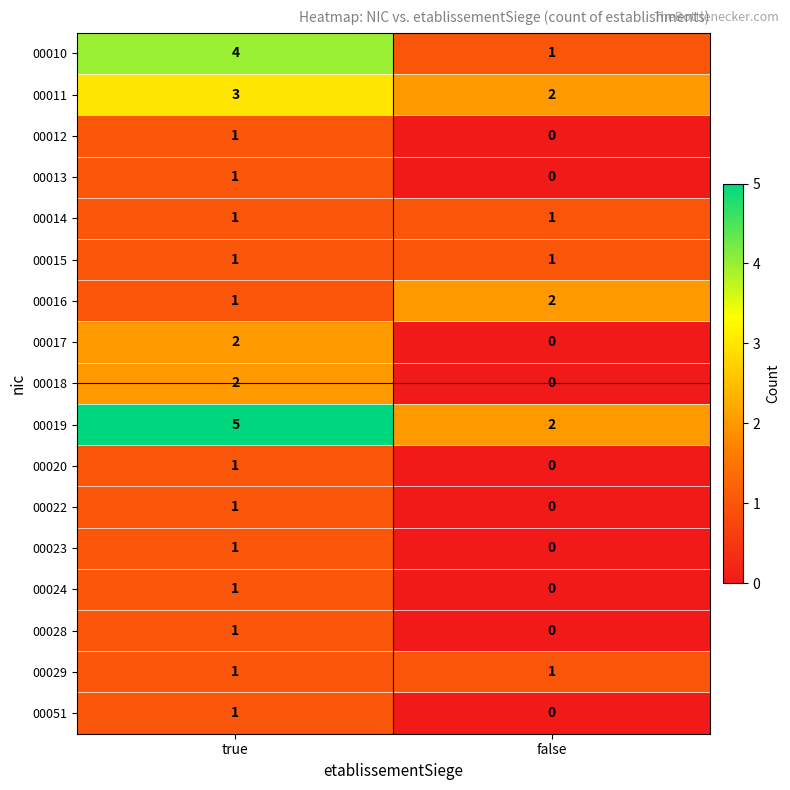

What is the total value across all series at false?

10